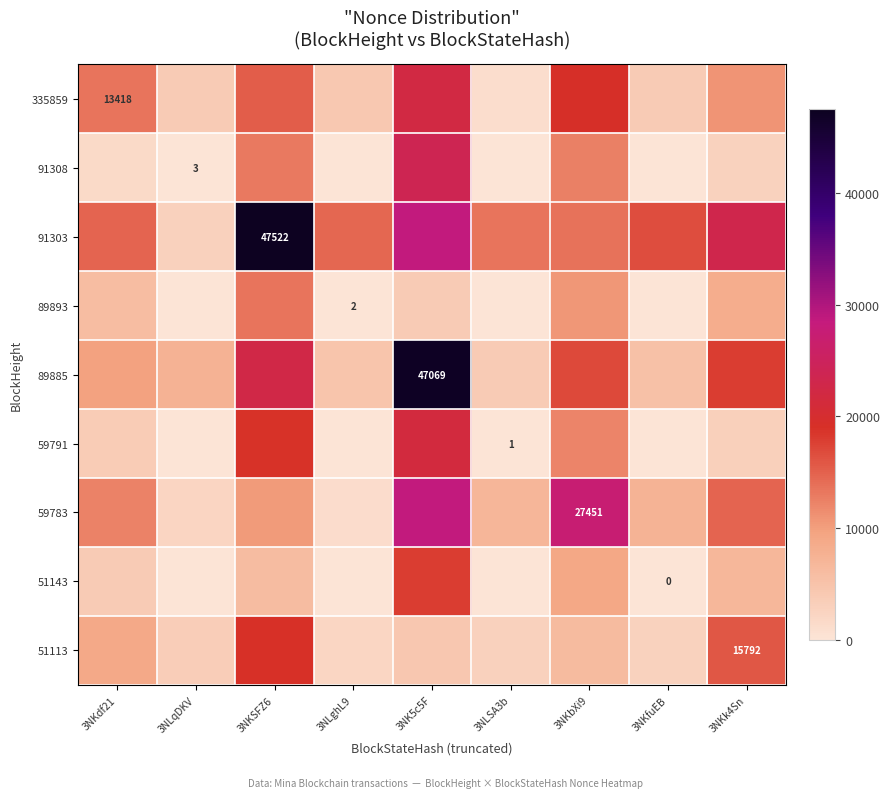

At 3NKSFZ6, list the series in order from largest to smallest.

91303, 89885, 51113, 59791, 335859, 89893, 91308, 59783, 51143